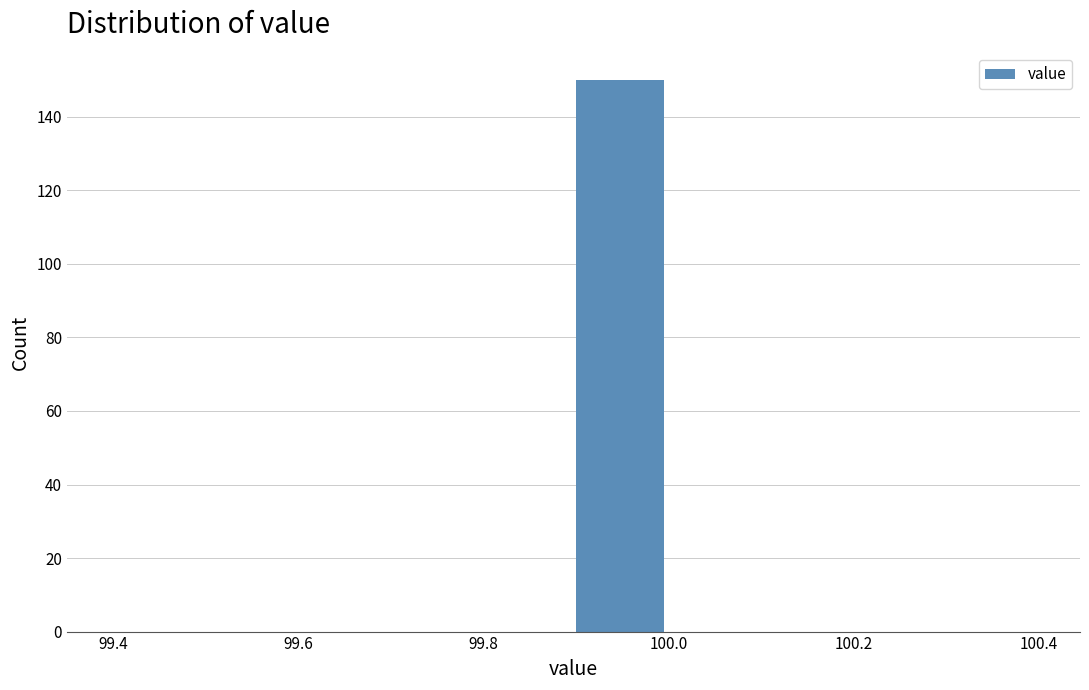

Reading left to right, list every bar in this chart as the range it spans on the x-axis followed by its height. The values are not printed on the chart, so give them approximately, as read against the axis.

99.4 to 99.5: 0
99.5 to 99.6: 0
99.6 to 99.7: 0
99.7 to 99.8: 0
99.8 to 99.9: 0
99.9 to 100.0: 150
100.0 to 100.1: 0
100.1 to 100.2: 0
100.2 to 100.3: 0
100.3 to 100.4: 0